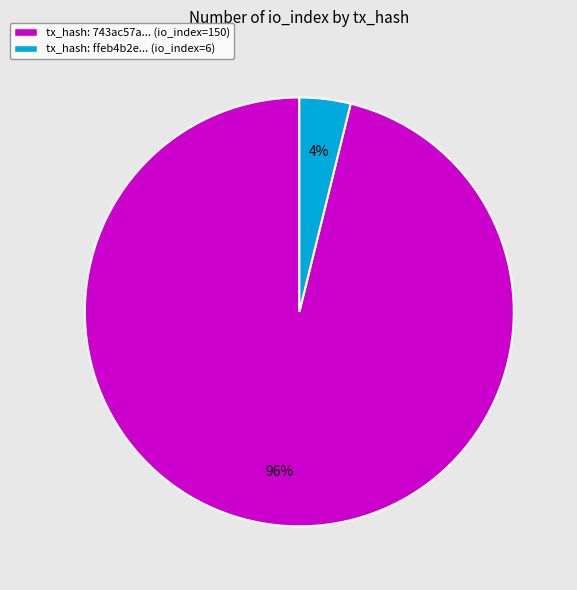

What is the largest slice in the pie chart?

tx_hash: 743ac57a... (io_index=150)